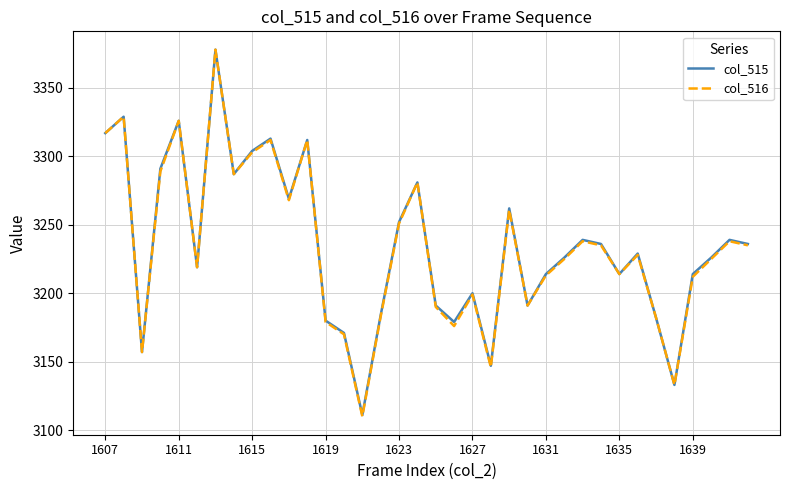

What is the highest value of the col_516 series?

3378